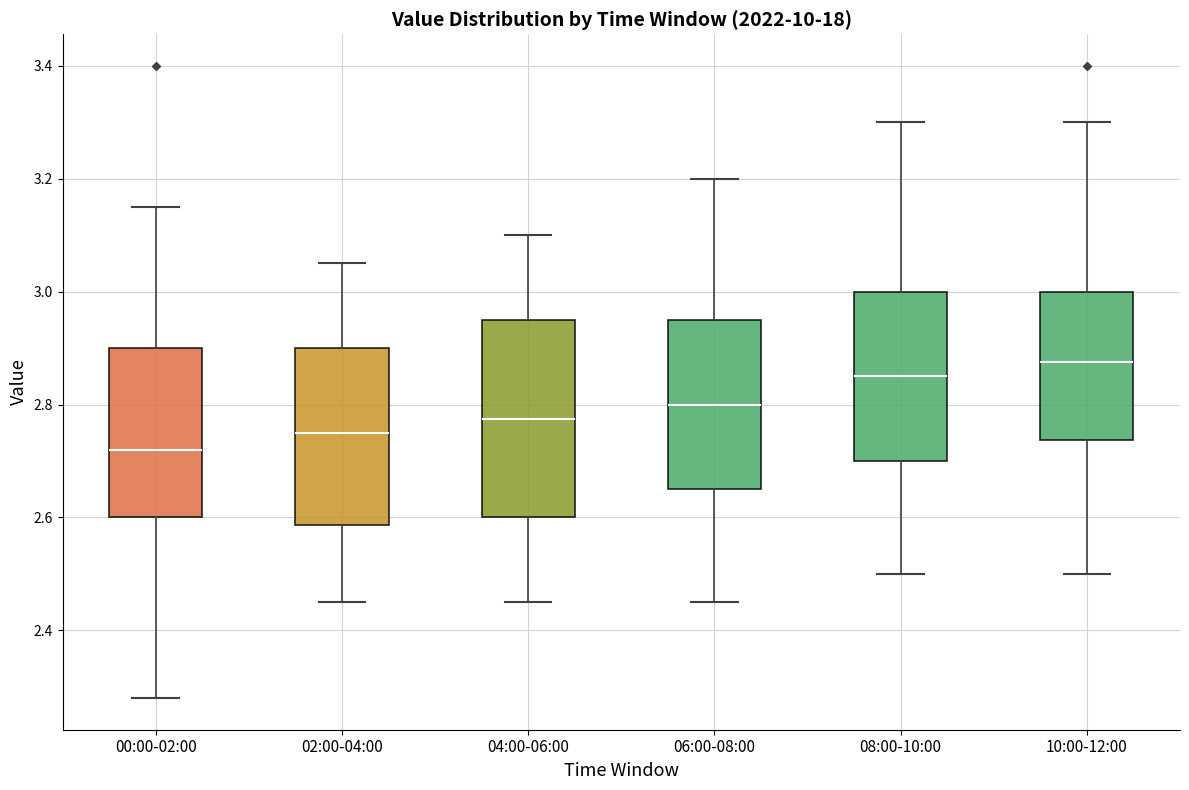

Which box's median line is the lowest?

00:00-02:00